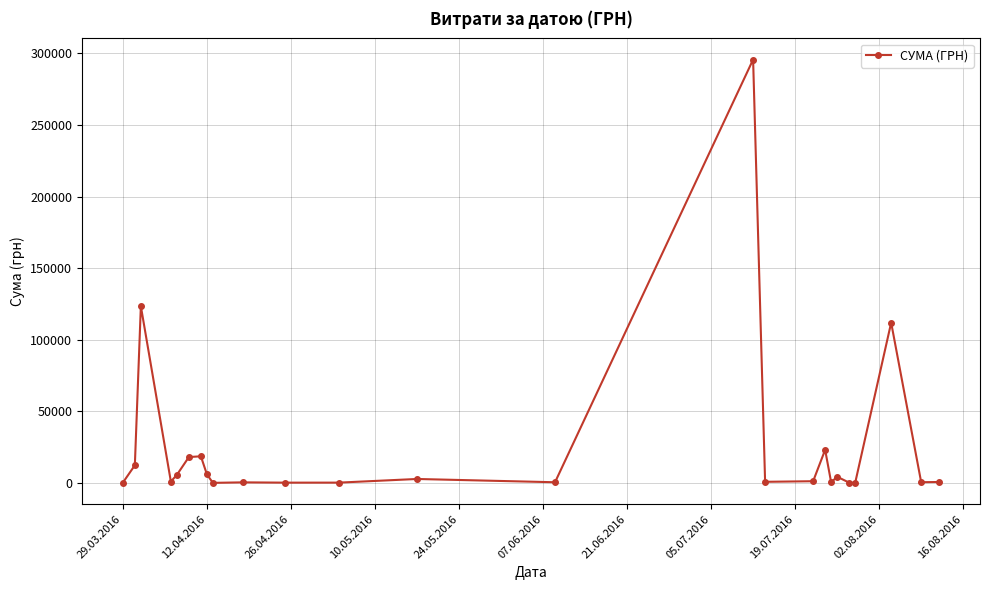

What is the difference between the second highest and minimum values?

123394.0